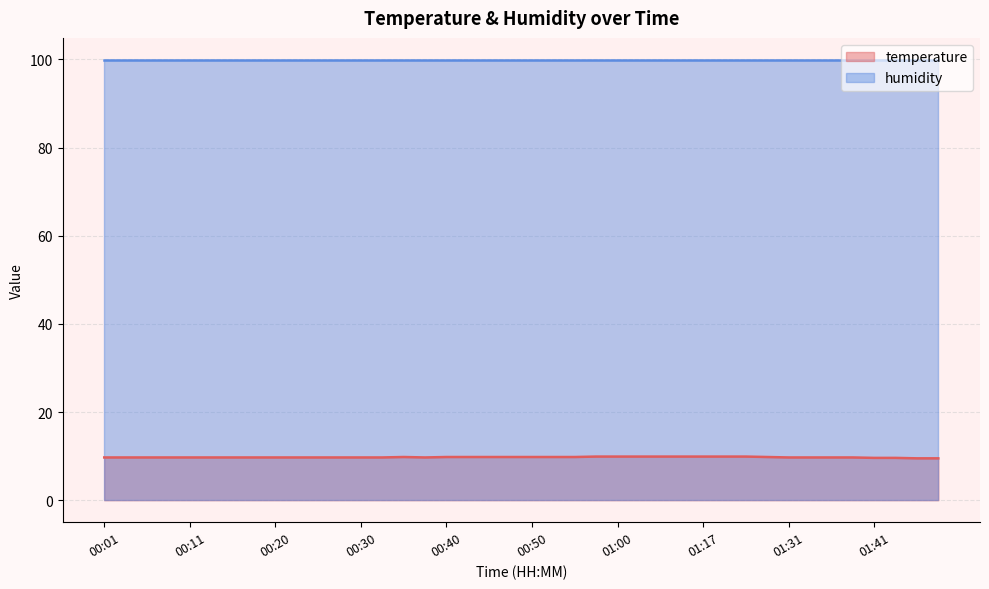

What is the smallest value displayed?

9.5